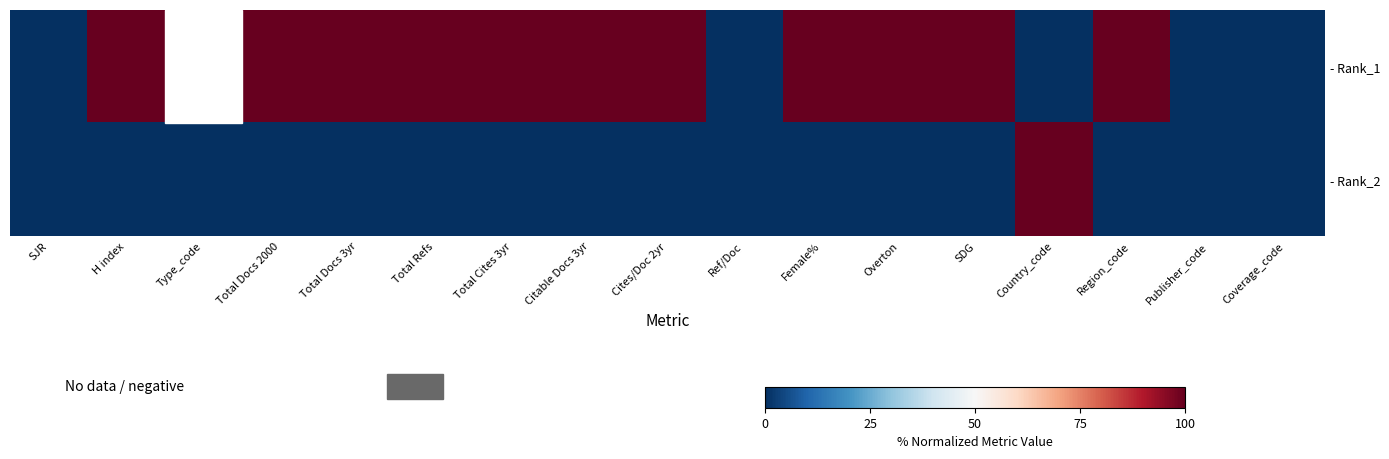

List the series in order of their overall mean, highest first.

- Rank_1, - Rank_2